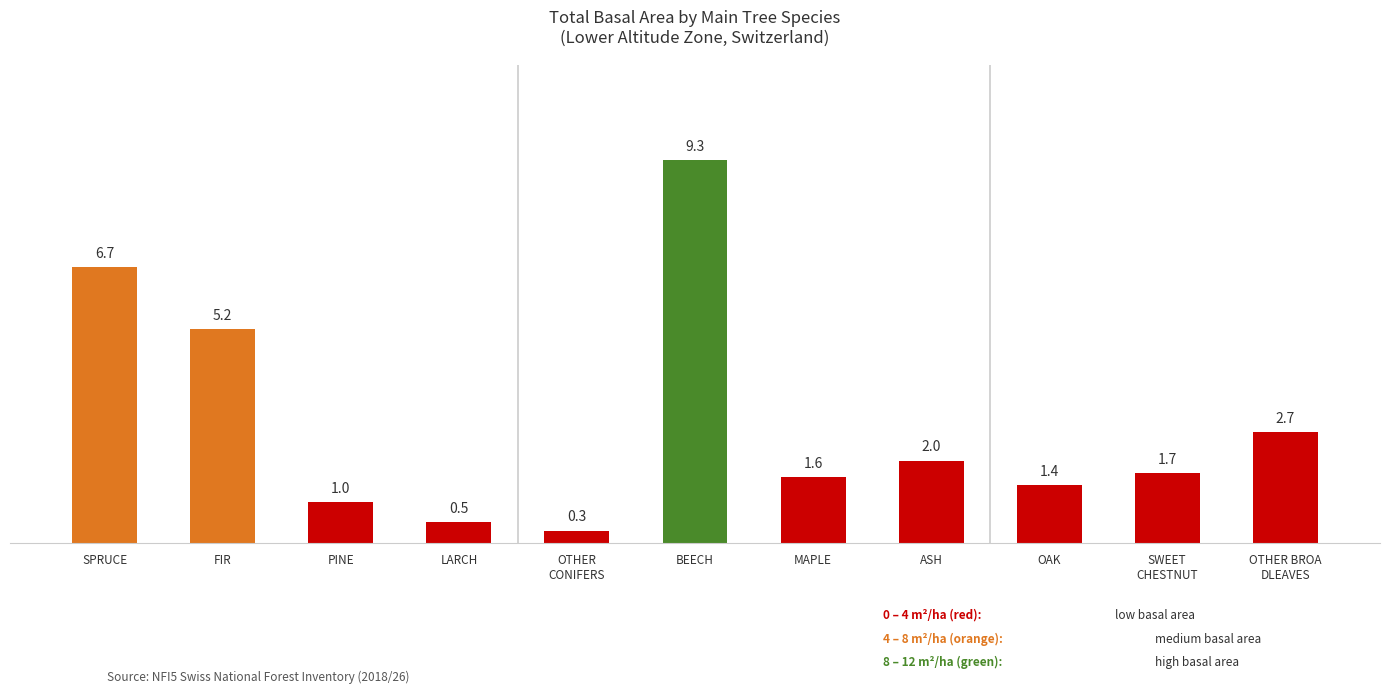

At which category does the chart reach its minimum across all series?

OTHER
CONIFERS